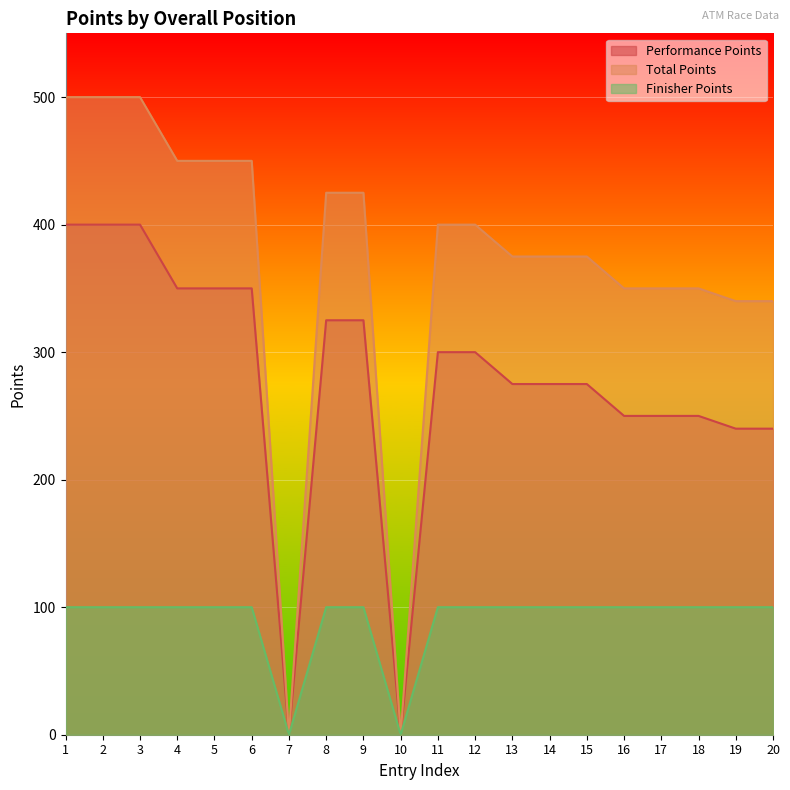

The Total Points series shows 375 at 15. True or false?

True